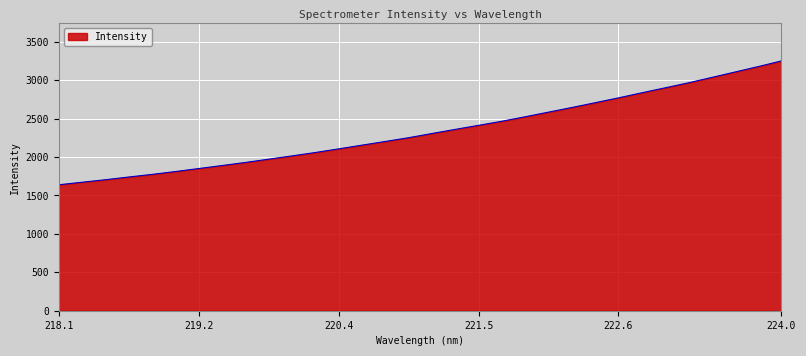

How many lines are shown in the chart?

1